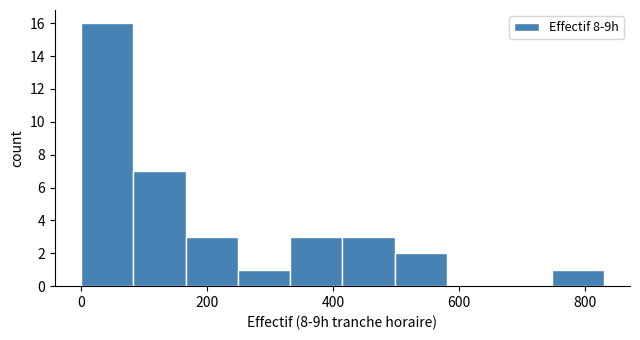

Reading left to right, list every bar in this chart as the range it spans on the x-axis followed by its height. Neither the bar edges nor the heights are printed on the chart, so give them approximately, as read against the axes.

0 to 80: 16
80 to 160: 7
160 to 240: 3
240 to 340: 1
340 to 420: 3
420 to 500: 3
500 to 580: 2
580 to 660: 0
660 to 740: 0
740 to 840: 1